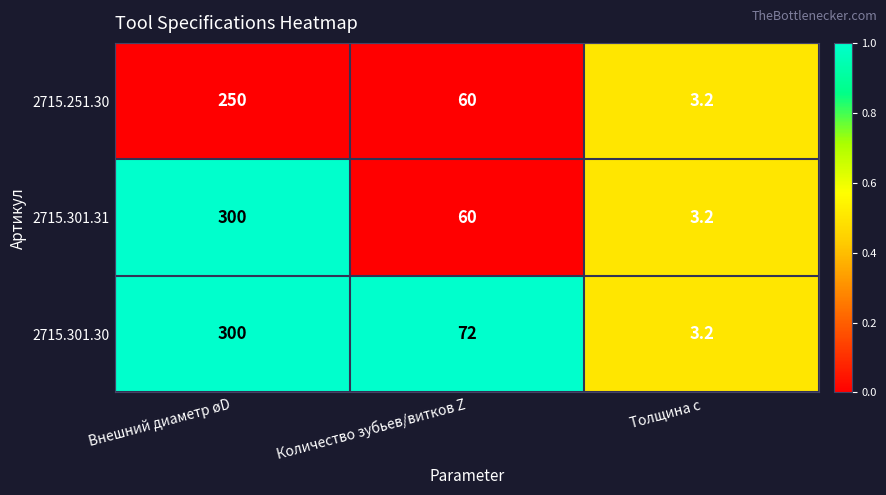

Which series has the largest total across all categories?

2715.301.30